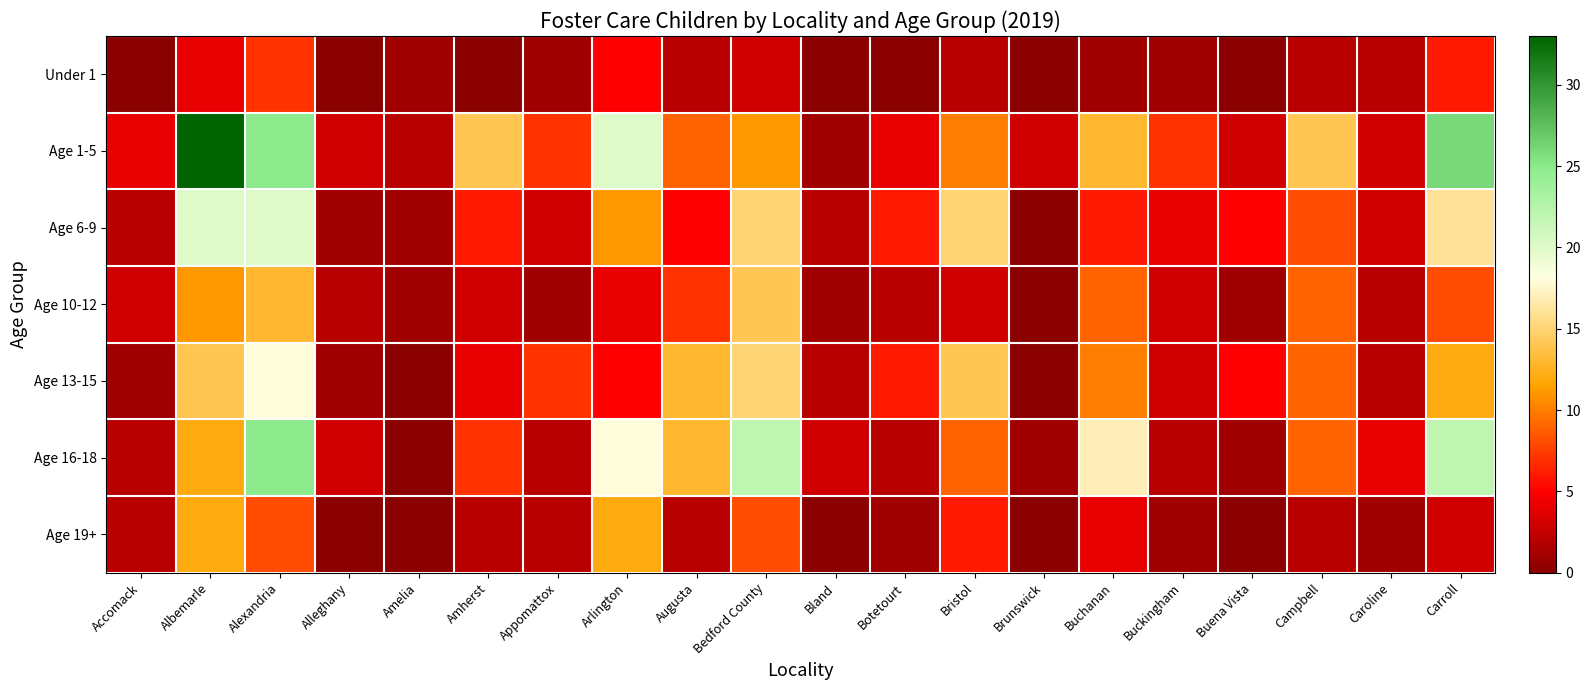

Rank the series at Caroline from highest to lowest value.

Age 16-18, Age 1-5, Age 6-9, Under 1, Age 10-12, Age 13-15, Age 19+